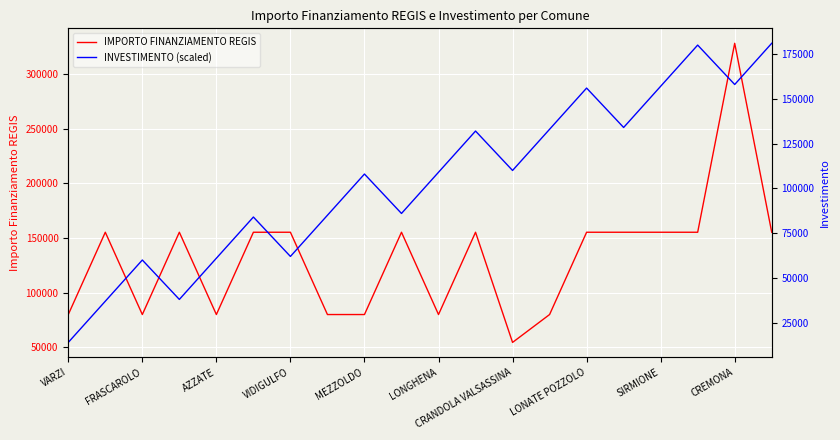

At which label does IMPORTO FINANZIAMENTO REGIS reach its minimum?

CRANDOLA VALSASSINA